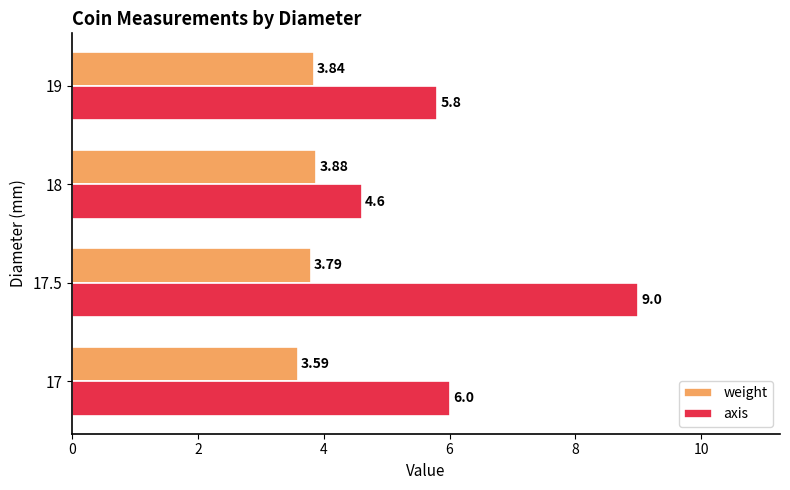

List the series in order of their peak value, lowest first.

weight, axis